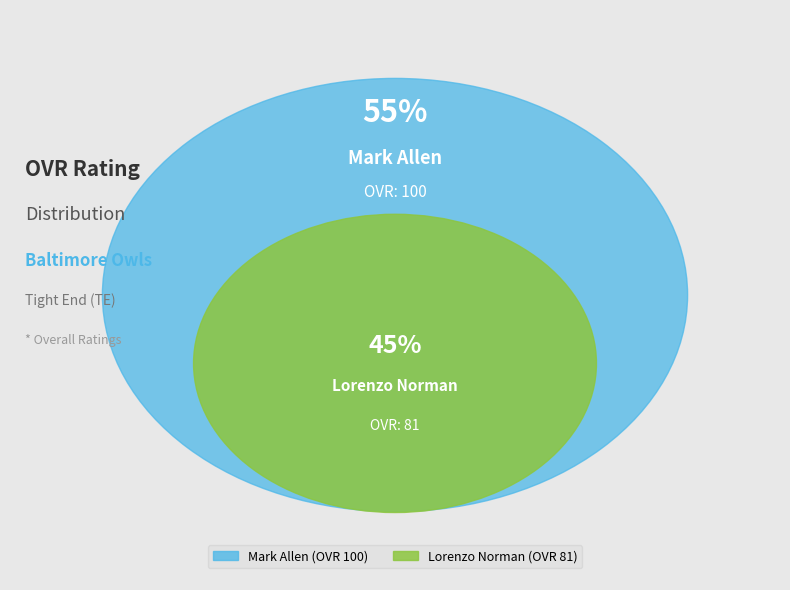

Between Lorenzo Norman and Mark Allen, which is larger?

Mark Allen